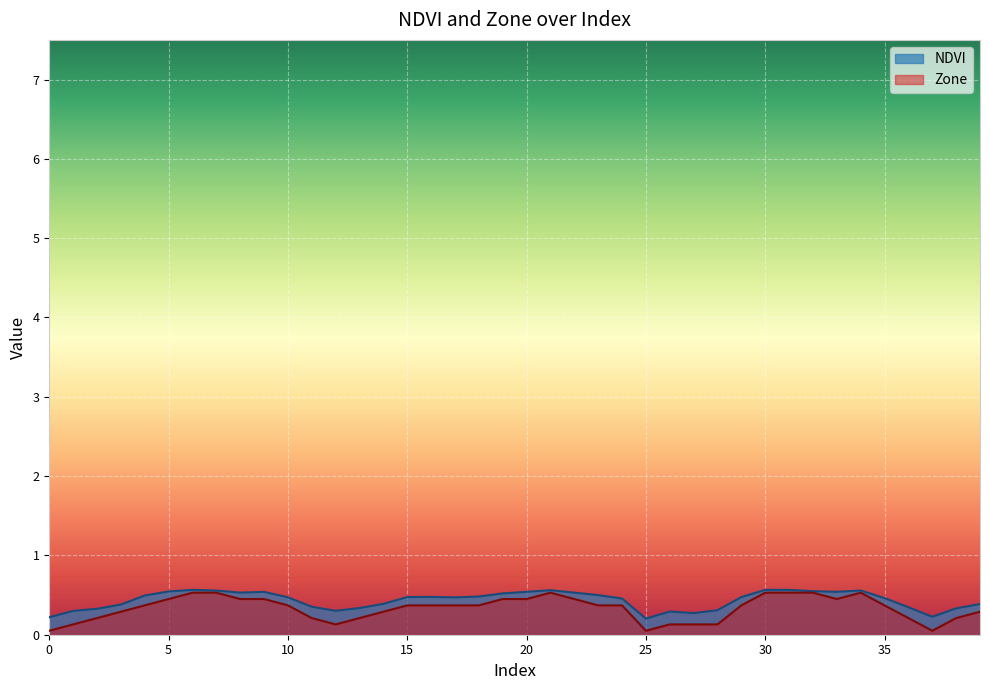

True or false: Zone and NDVI intersect in this chart.

False